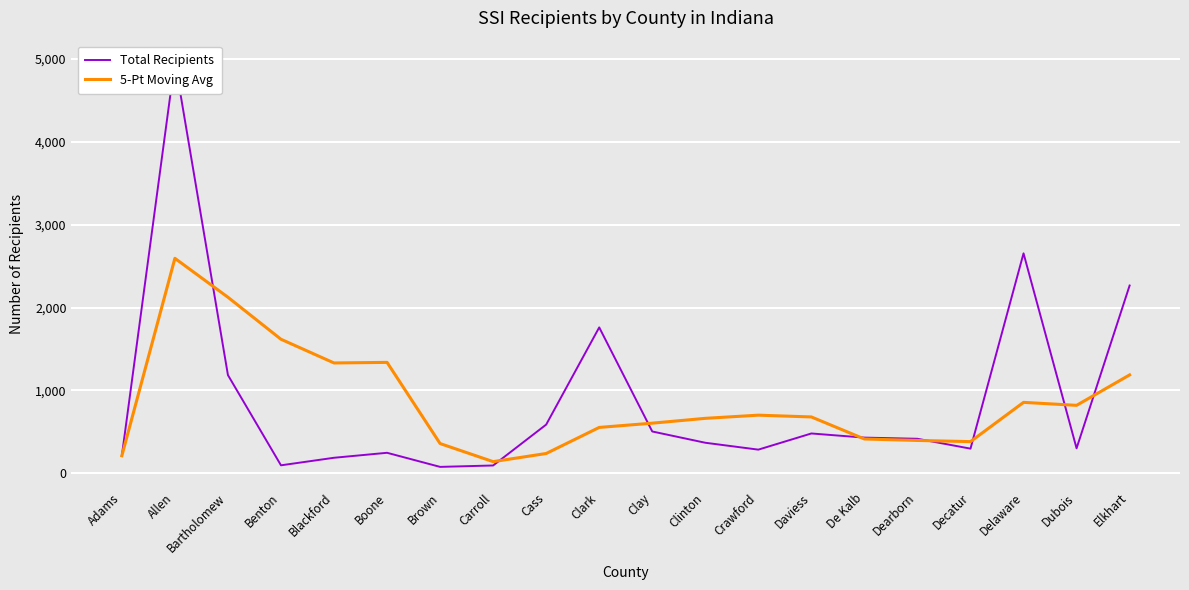

List the series in order of their overall mean, highest first.

Total Recipients, 5-Pt Moving Avg